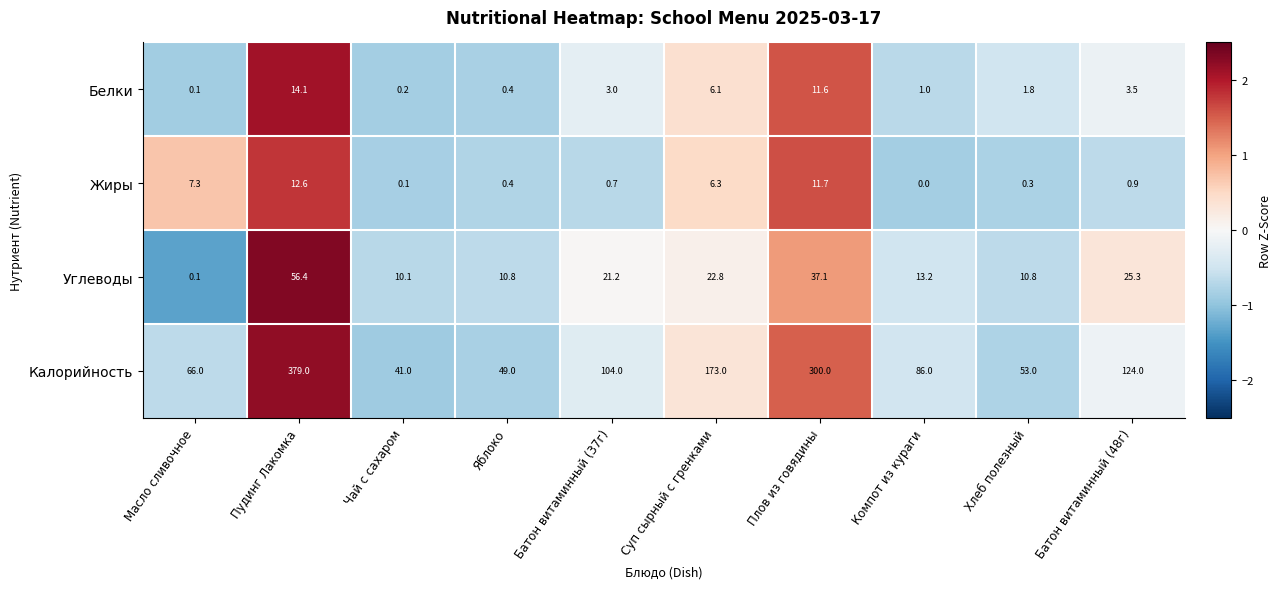

How many series are shown in this chart?

4